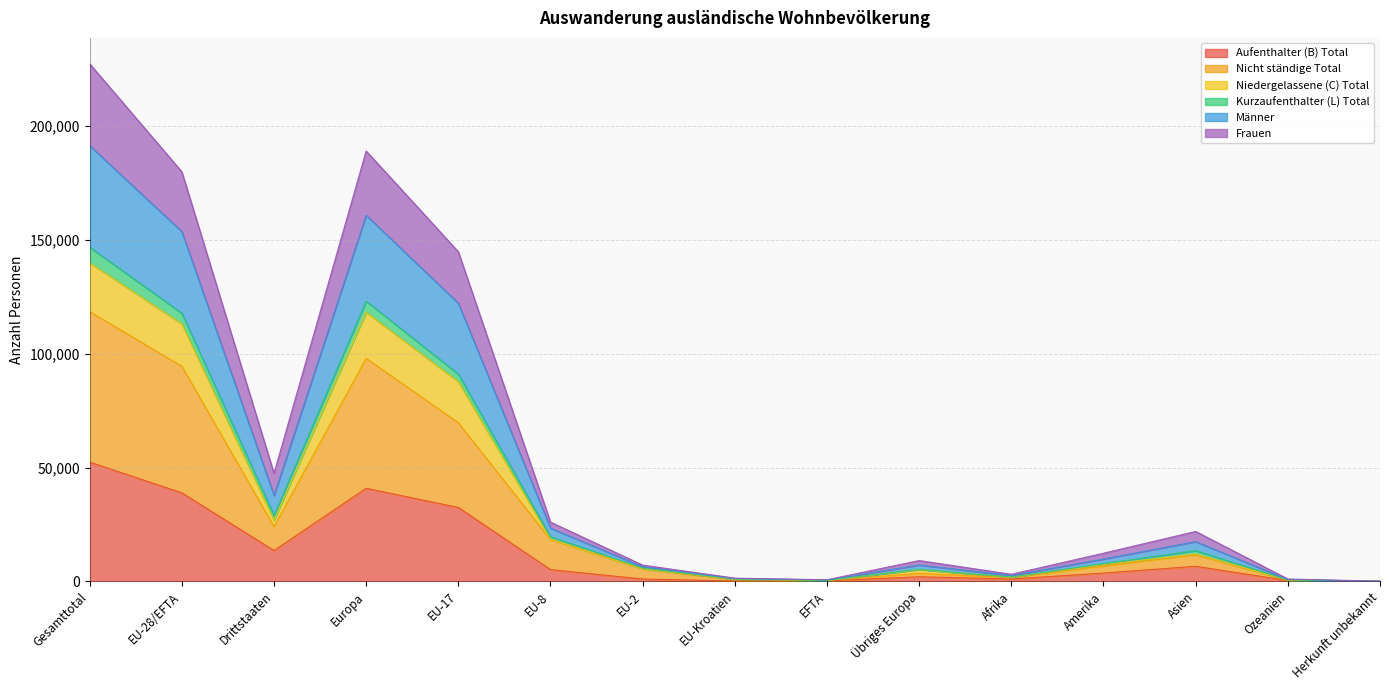

True or false: Aufenthalter (B) Total has a value of 13512 at Drittstaaten.

True